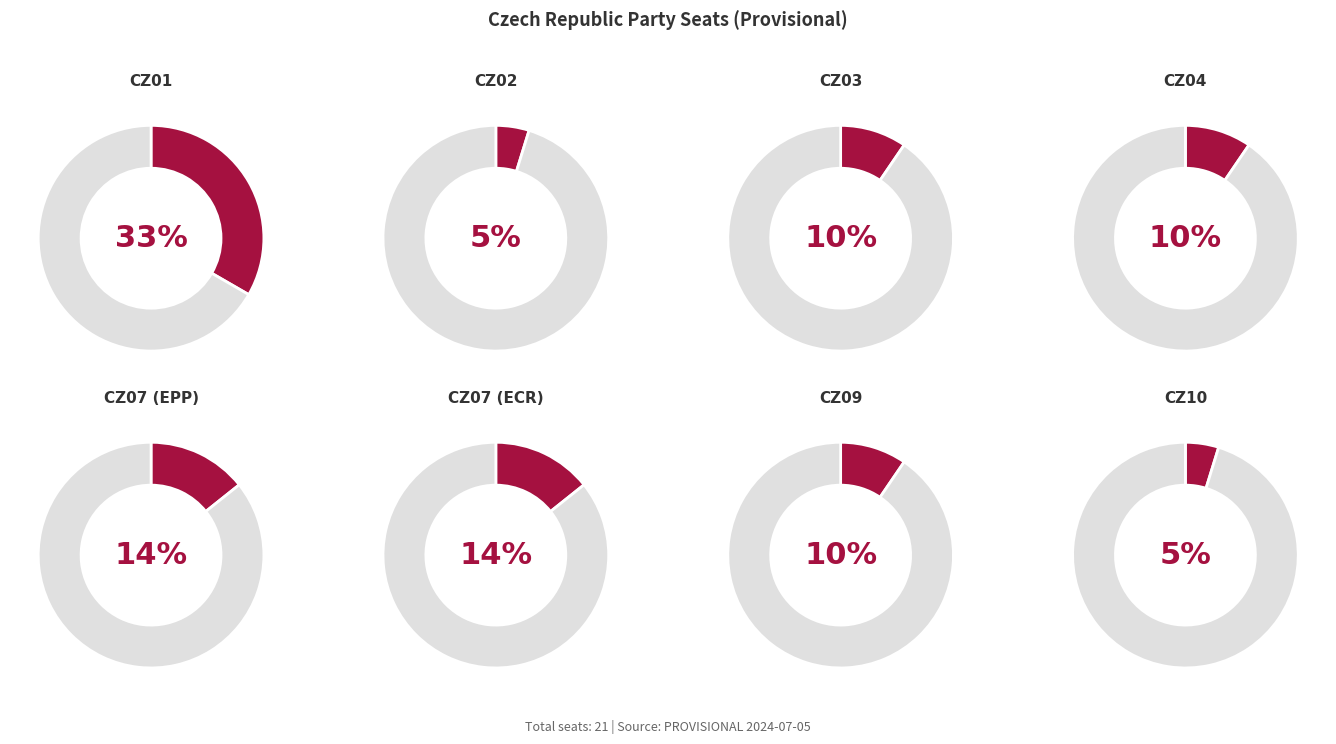

Which slice is the smallest?

CZ02